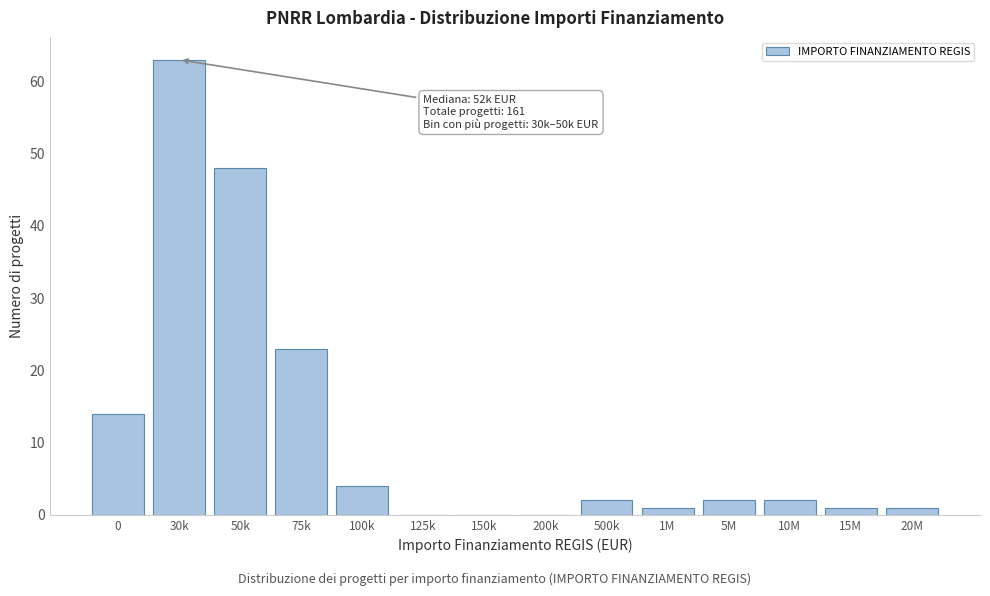

Reading right to left, transcribe all the data shown in this chart.

20M=1	15M=1	10M=2	5M=2	1M=1	500k=2	200k=0	150k=0	125k=0	100k=4	75k=23	50k=48	30k=63	0=14